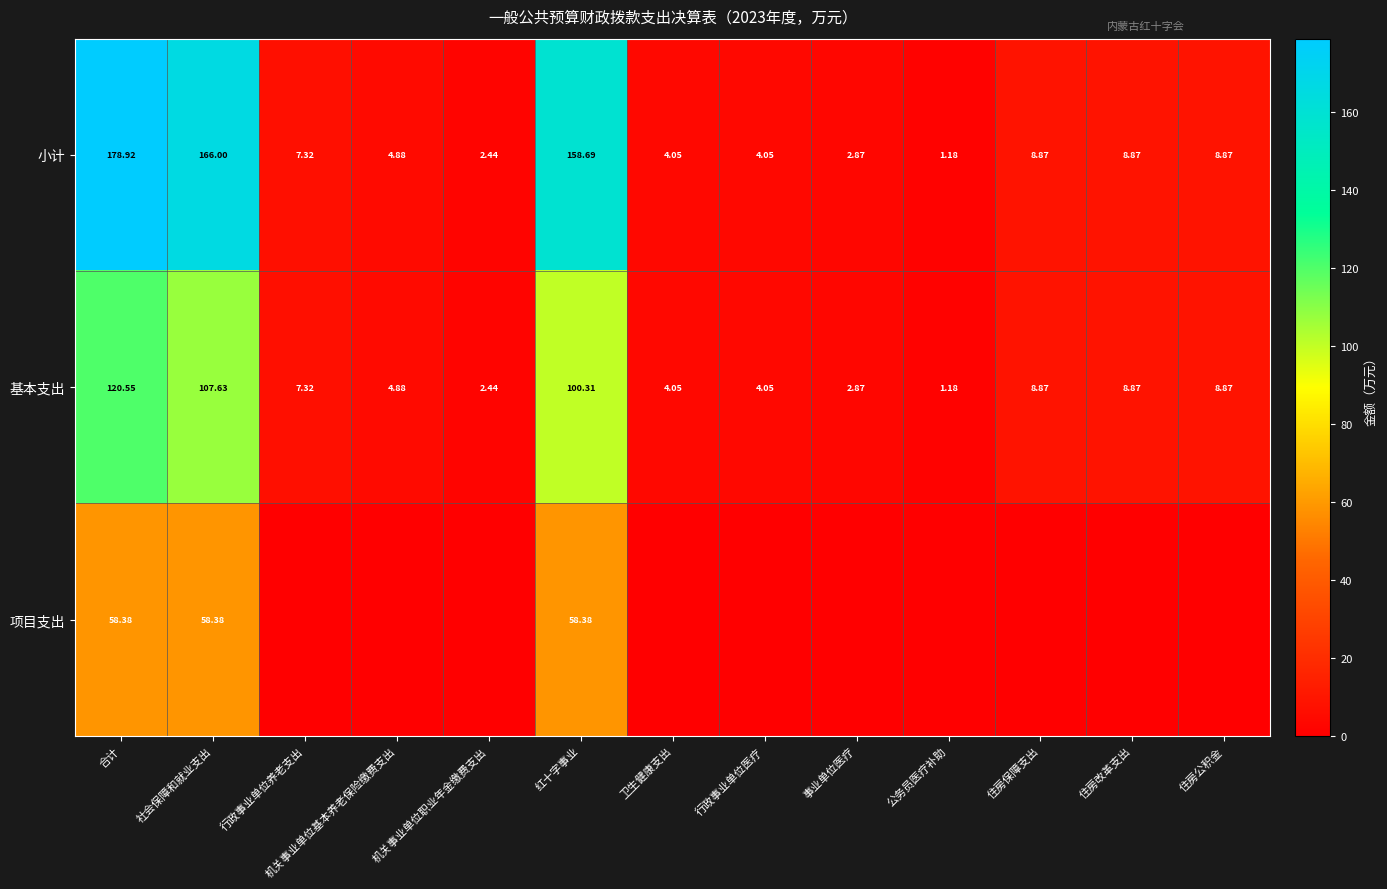

What is the greatest value displayed?

178.9